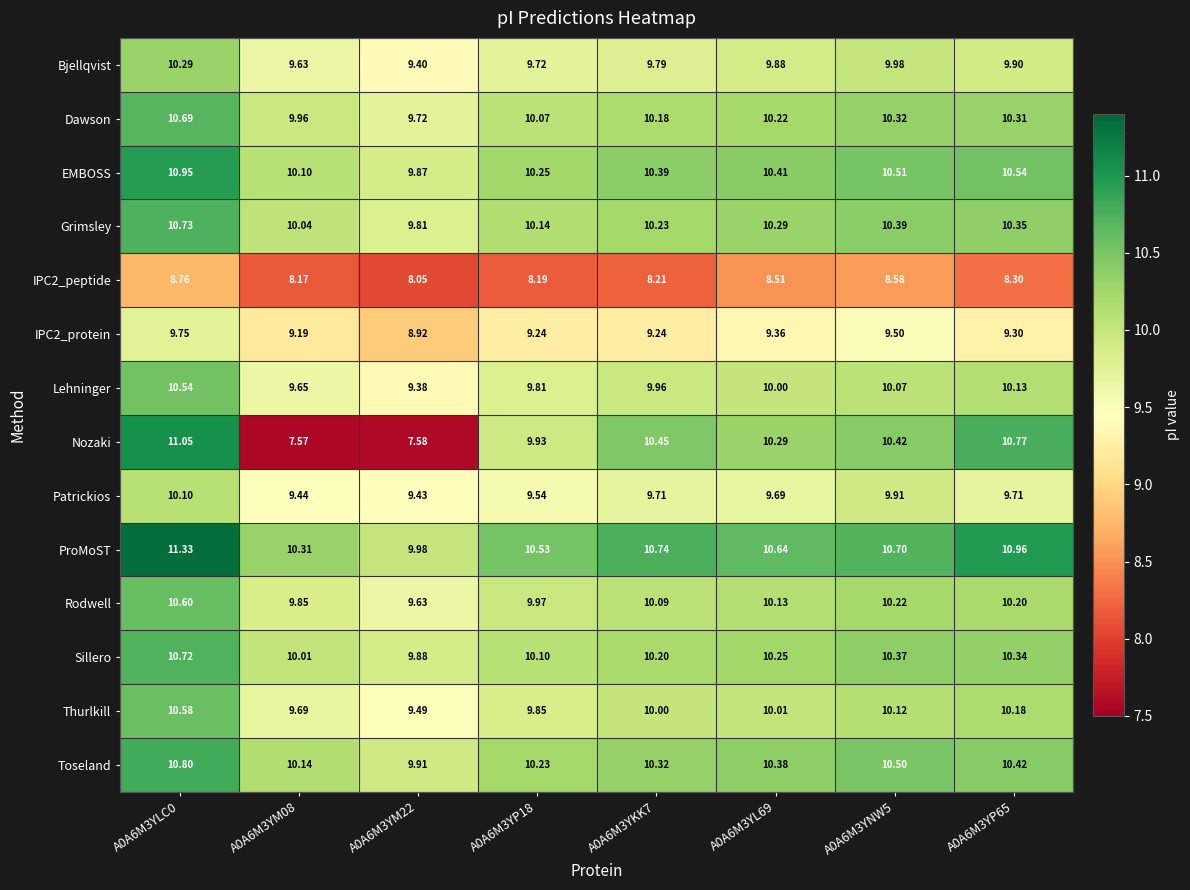

Is the value of Thurlkill at A0A6M3YKK7 greater than the value of Nozaki at A0A6M3YLC0?

No